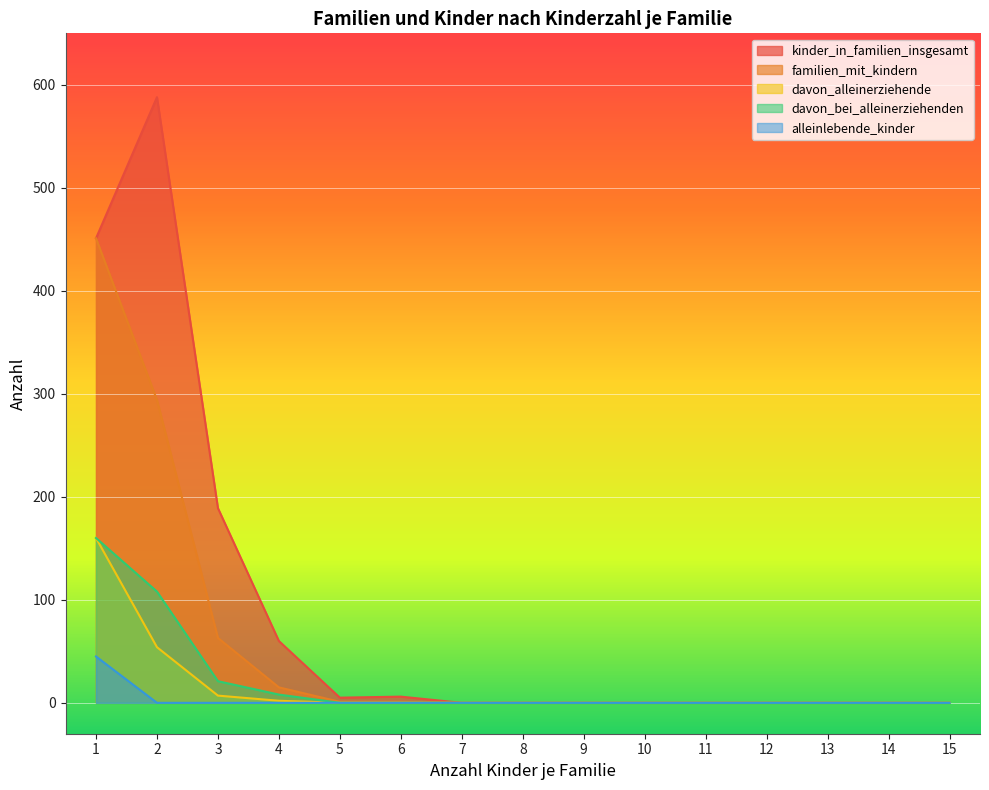

Reading right to left, transcribe all the data shown in this chart.

kinder_in_familien_insgesamt: 0	0	0	0	0	0	0	0	0	6	5	60	189	588	451
familien_mit_kindern: 0	0	0	0	0	0	0	0	0	1	1	15	63	294	451
davon_alleinerziehende: 0	0	0	0	0	0	0	0	0	0	0	2	7	54	160
davon_bei_alleinerziehenden: 0	0	0	0	0	0	0	0	0	0	0	8	21	108	160
alleinlebende_kinder: 0	0	0	0	0	0	0	0	0	0	0	0	0	0	45